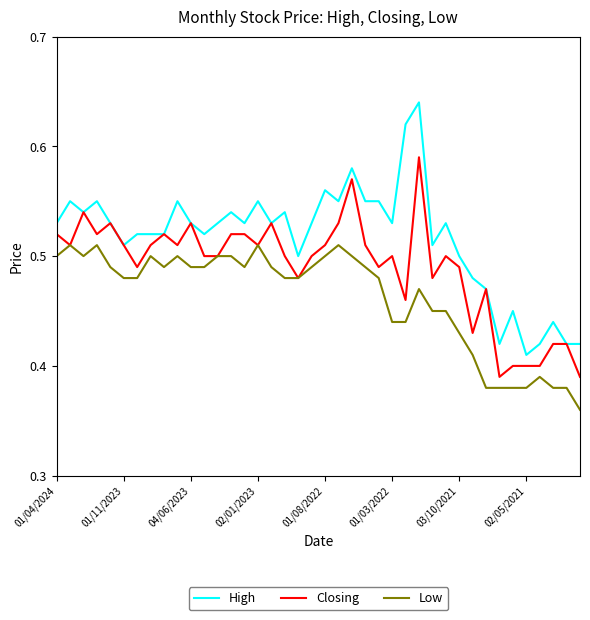

True or false: Low and High cross at least once.

False